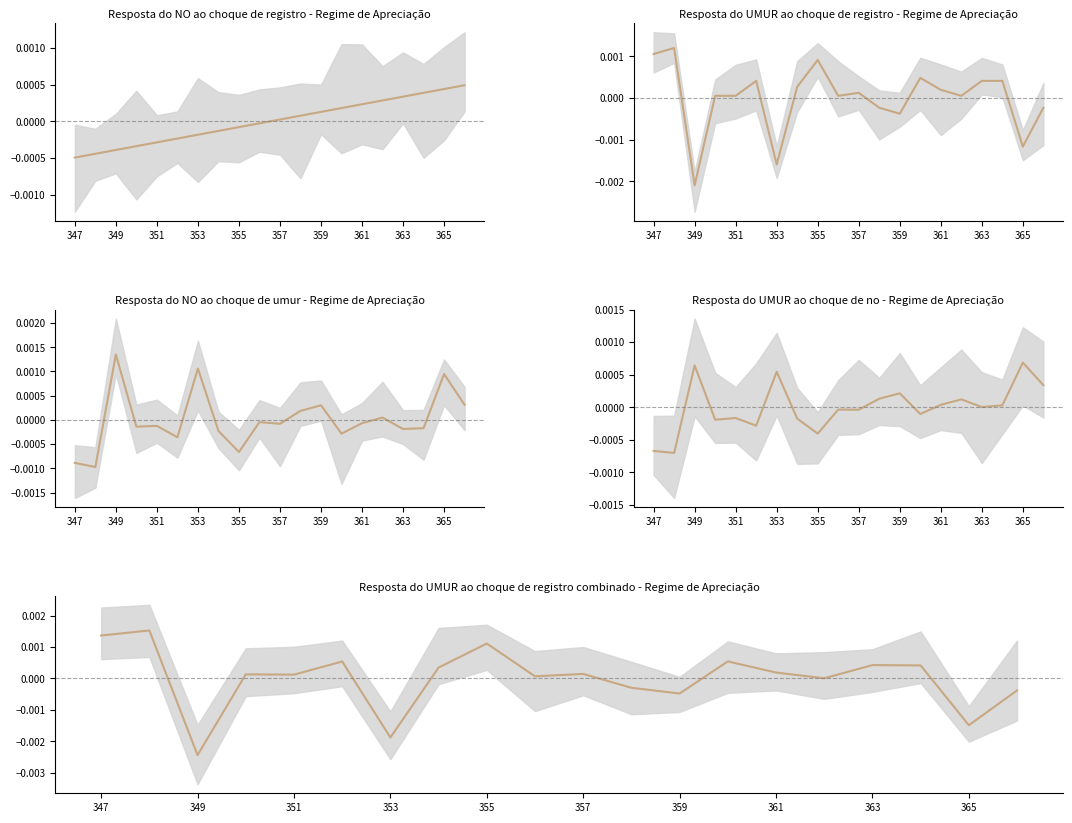

Where is the data nearest to the value 0?

15